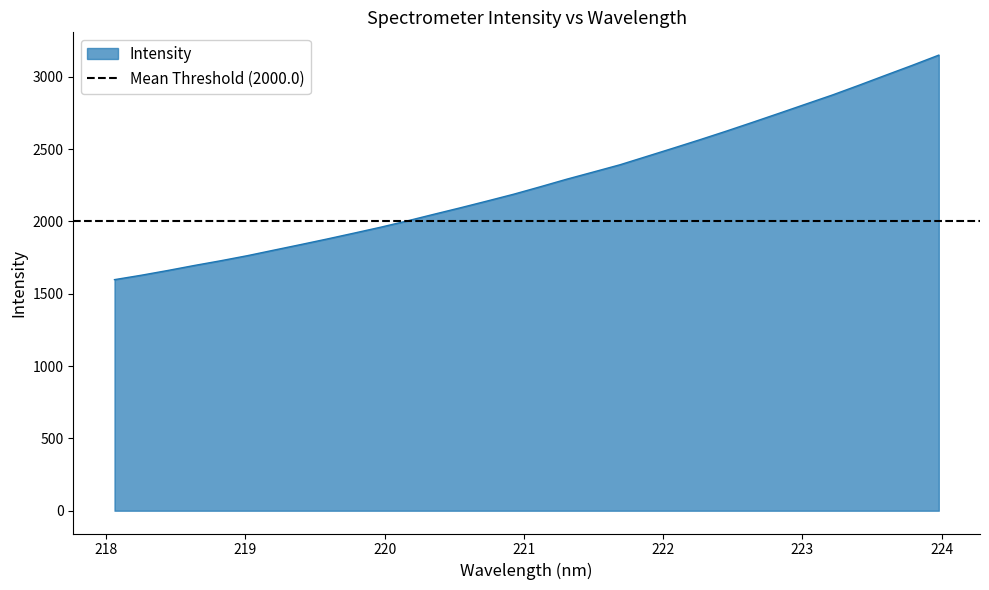

List the labels in order of value, largest first.

223.9802, 223.7895, 223.5987, 223.408, 223.2172, 223.0264, 222.8355, 222.6447, 222.4538, 222.263, 222.0721, 221.8812, 221.6902, 221.4993, 221.3083, 221.1174, 220.9264, 220.7354, 220.5444, 220.3533, 220.1623, 219.9712, 219.7801, 219.589, 219.3979, 219.2067, 219.0156, 218.8244, 218.6332, 218.442, 218.2508, 218.0596